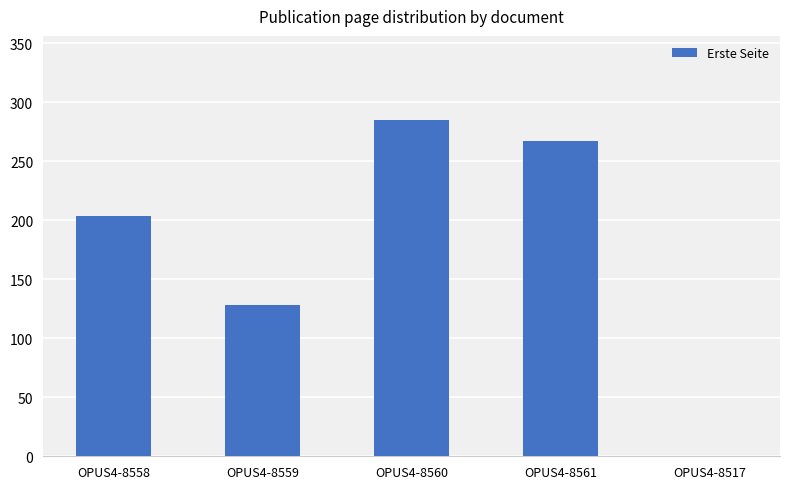

What is the sum of the values at OPUS4-8558 and OPUS4-8517?

204